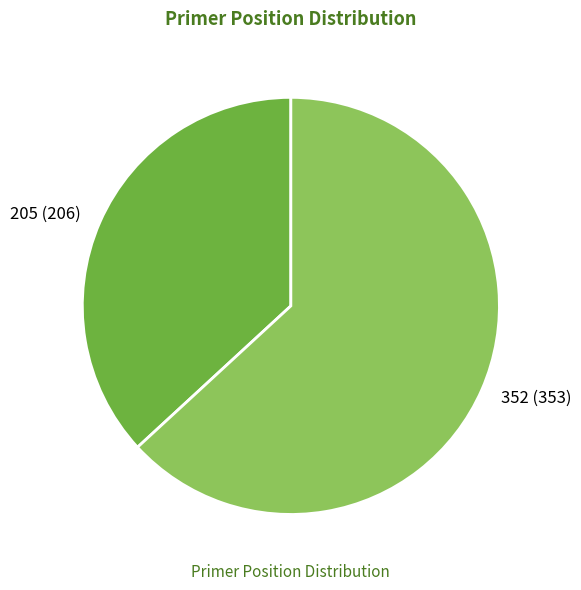

Approximately how many times larger is the value at 352 (353) compared to 205 (206)?

1.7